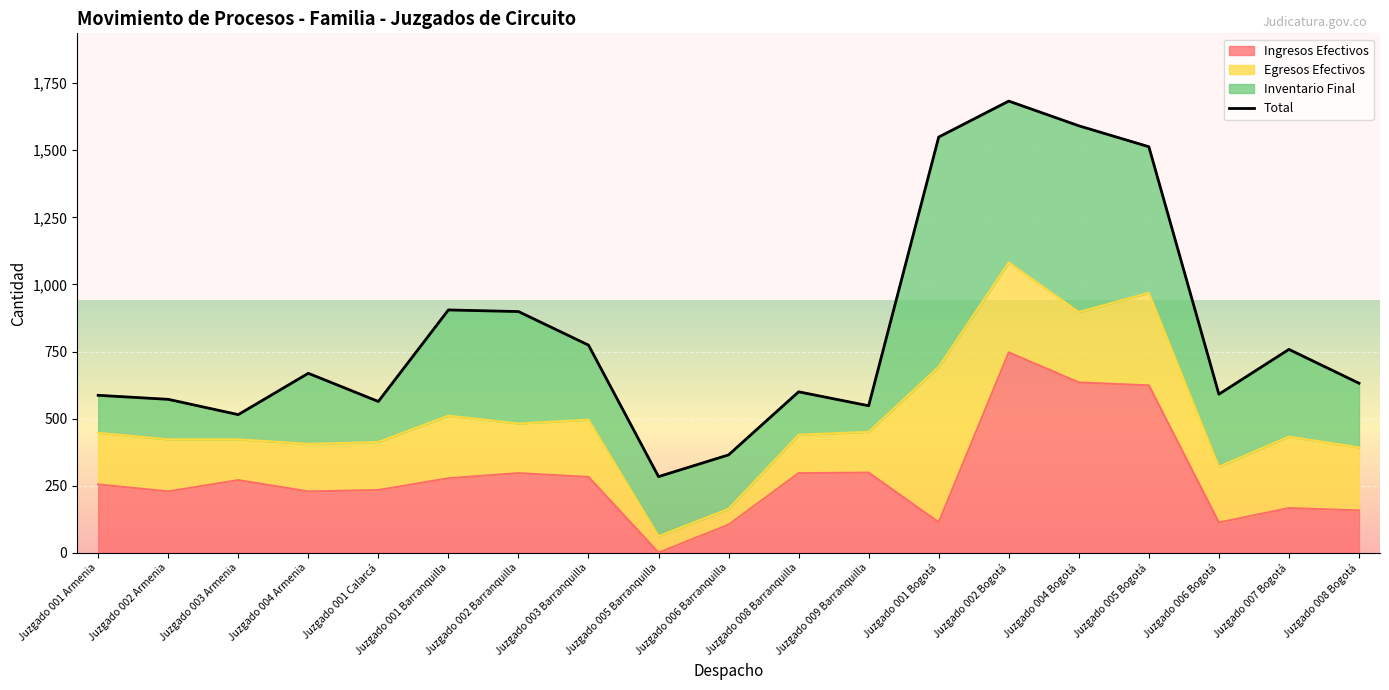

What is the sum of all Ingresos Efectivos values?

5336